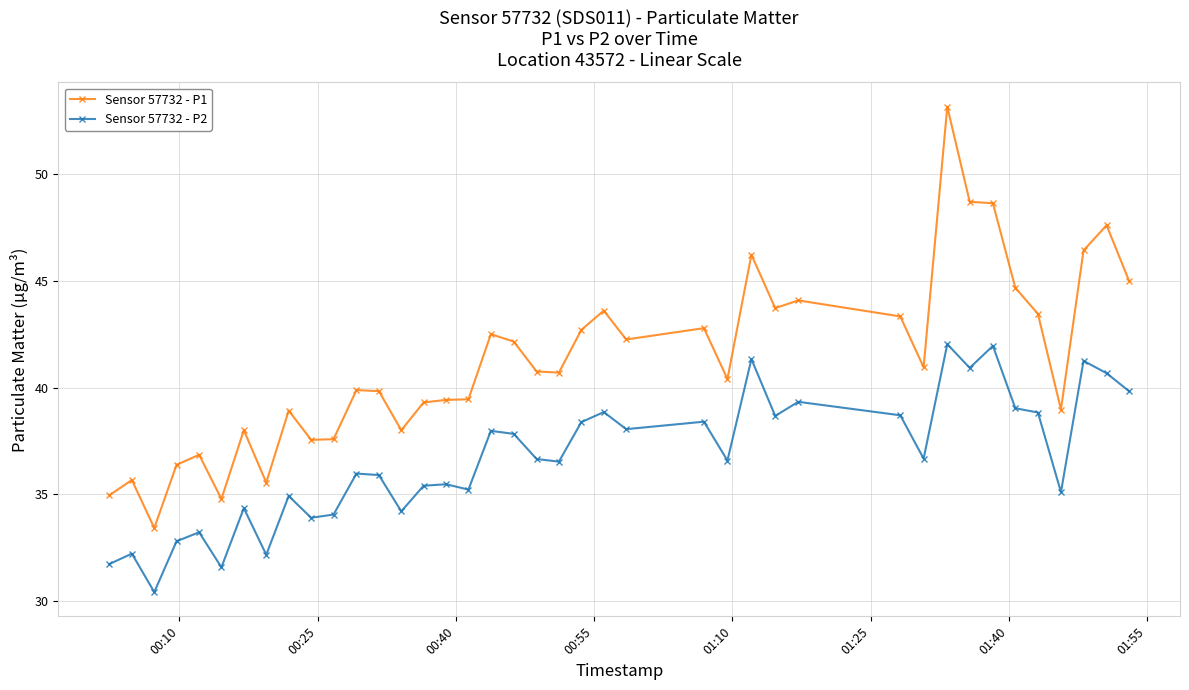

True or false: Sensor 57732 - P1 and Sensor 57732 - P2 intersect in this chart.

False